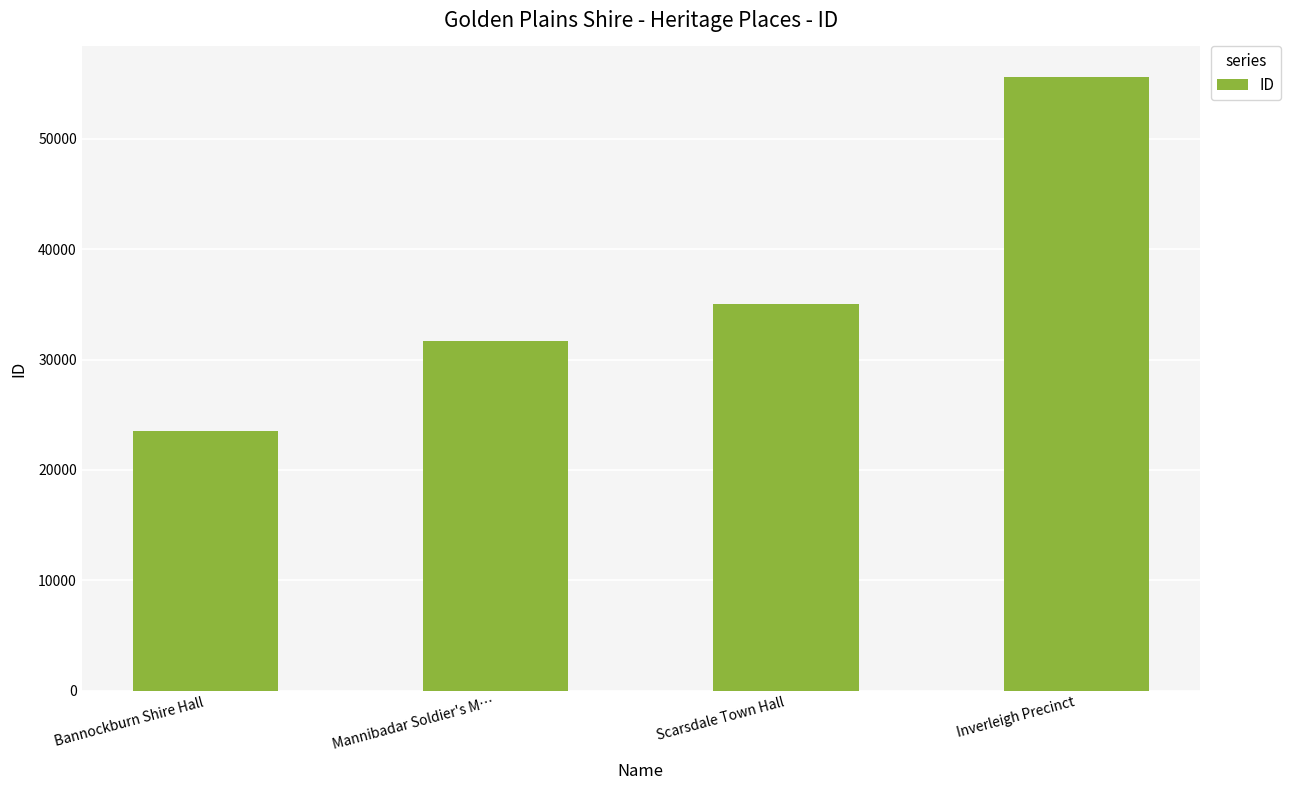

What is the difference between the values at Bannockburn Shire Hall and Scarsdale Town Hall?

11542